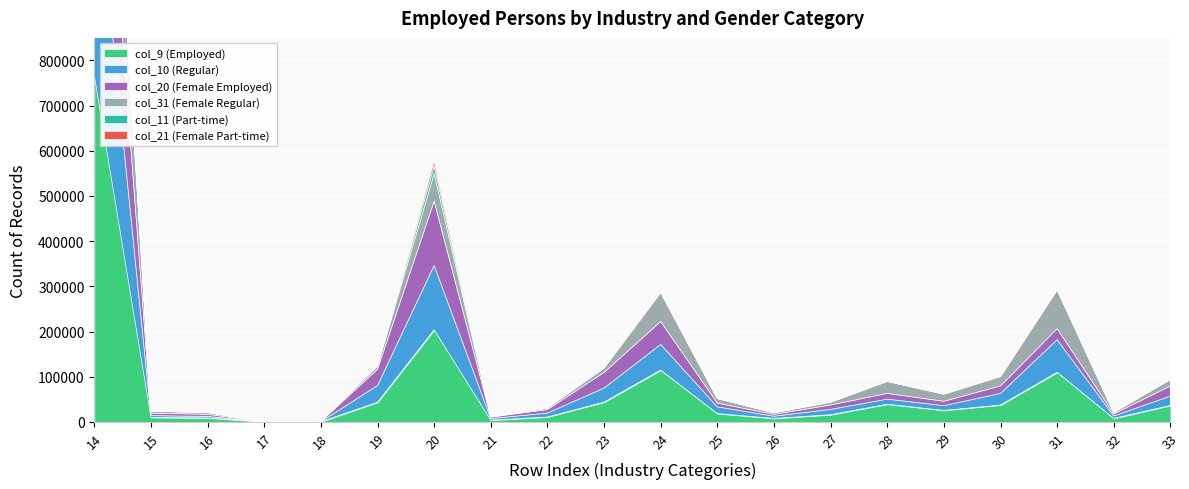

Reading left to right, transcribe all the data shown in this chart.

col_9: 766529	9654	8641	38	208	43351	203803	3842	10722	43666	114622	18329	7556	15823	39057	25345	37322	109712	7635	36295
col_10: 490651	4210	3404	26	175	37123	142655	3492	8752	31311	56811	14951	4952	11799	11263	10564	25686	72197	5426	20859
col_20: 418552	5512	4668	19	173	35955	142234	3229	7638	34430	50610	8196	4198	9773	12738	9705	16602	24430	4442	22334
col_31: 347977	4142	3973	19	35	7396	61569	613	3084	9236	64012	10133	3358	6050	26319	15640	20720	85282	3193	13961
col_11: 29612	119	112	0	2	346	16397	75	453	1819	2107	322	143	532	568	438	511	1552	107	1762
col_21: 15811	85	80	0	2	160	10020	30	218	1222	747	37	60	298	268	192	152	255	46	853